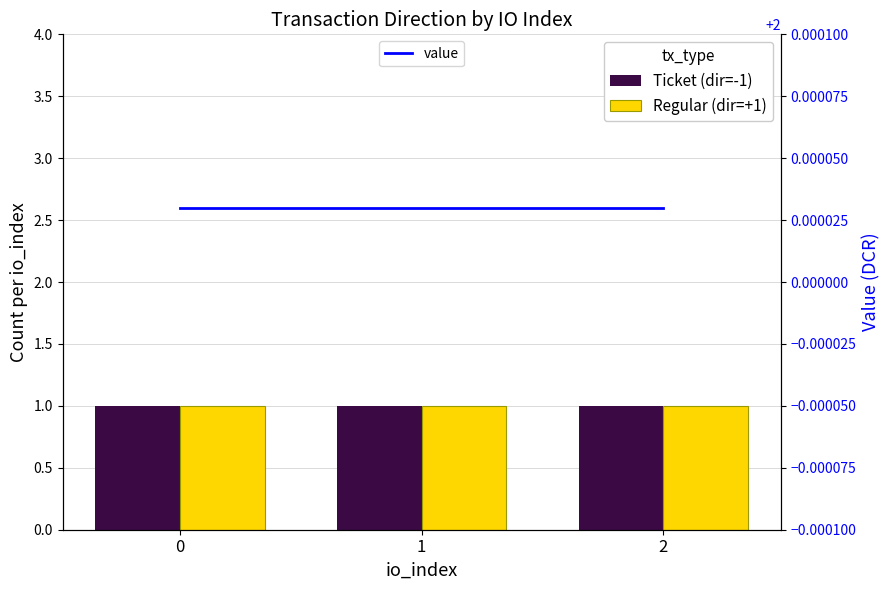

What is the total value across all series at 0?

4.0